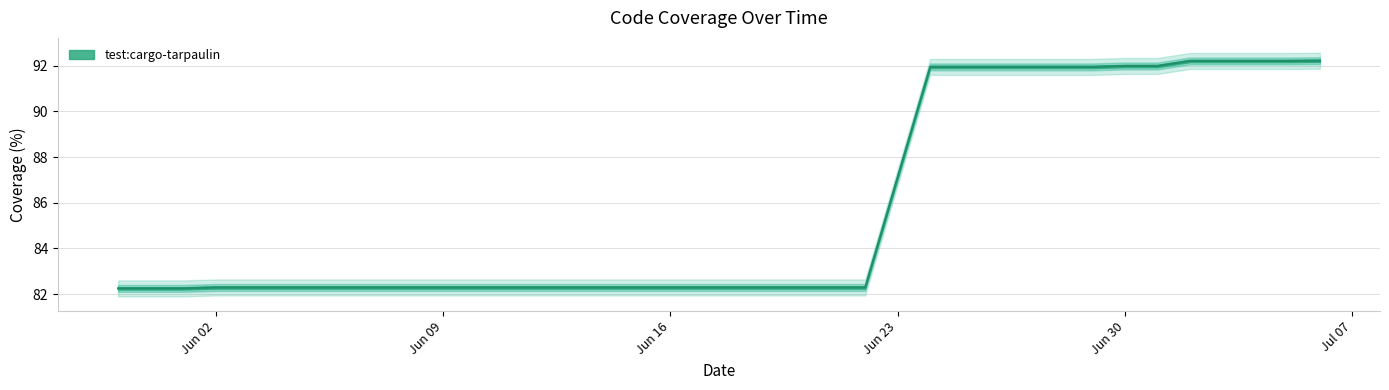

What is the sum of the values at 2020-06-22 and 2020-05-30?

164.5